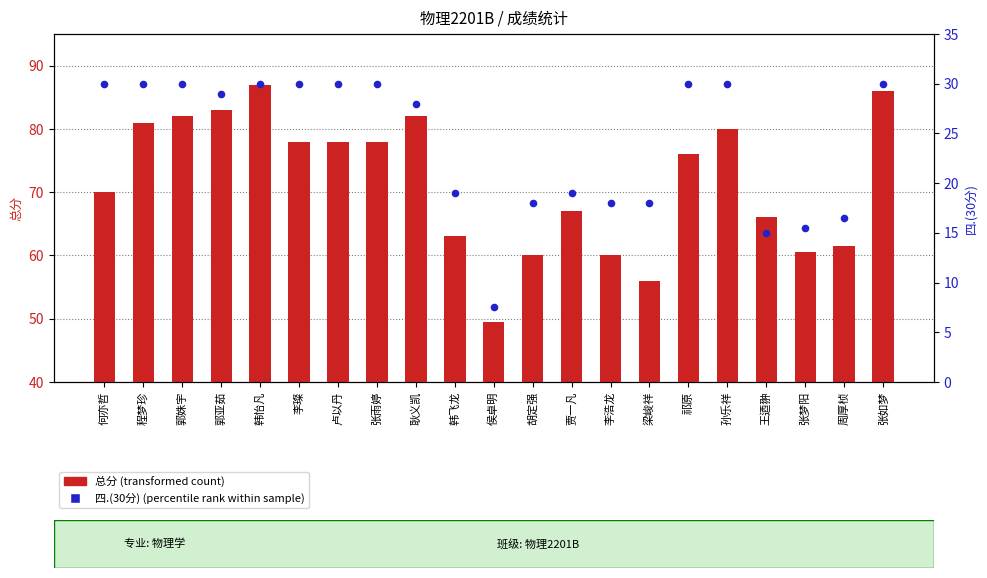

Which series reaches the maximum Y coordinate?

总分 (transformed count)